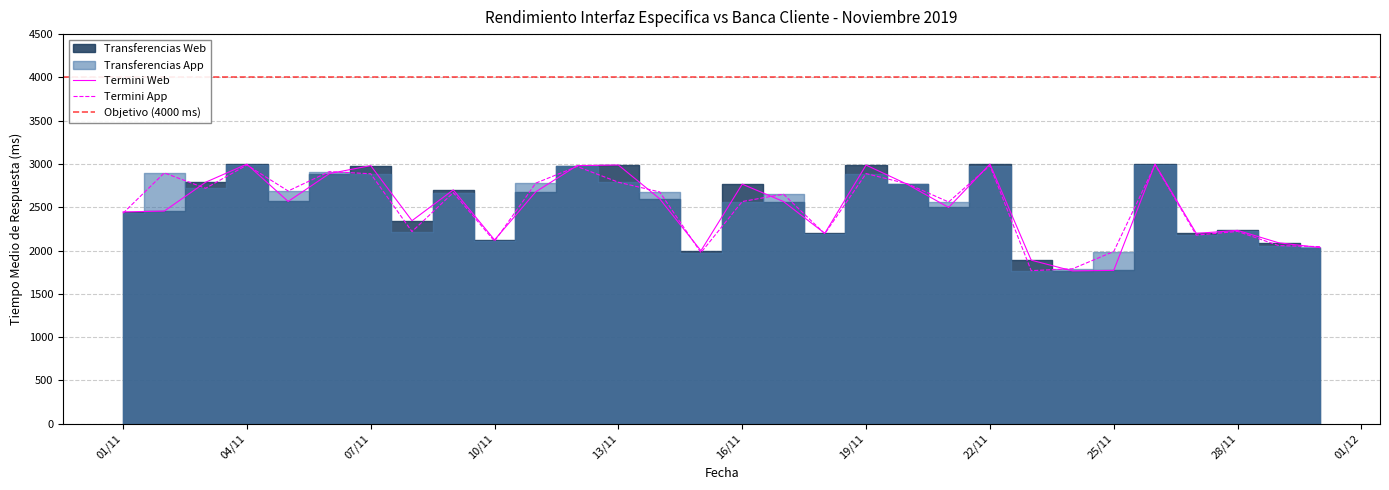

Is the value of Termini Web at 07/11 greater than the value of Termini App at 01/11?

Yes